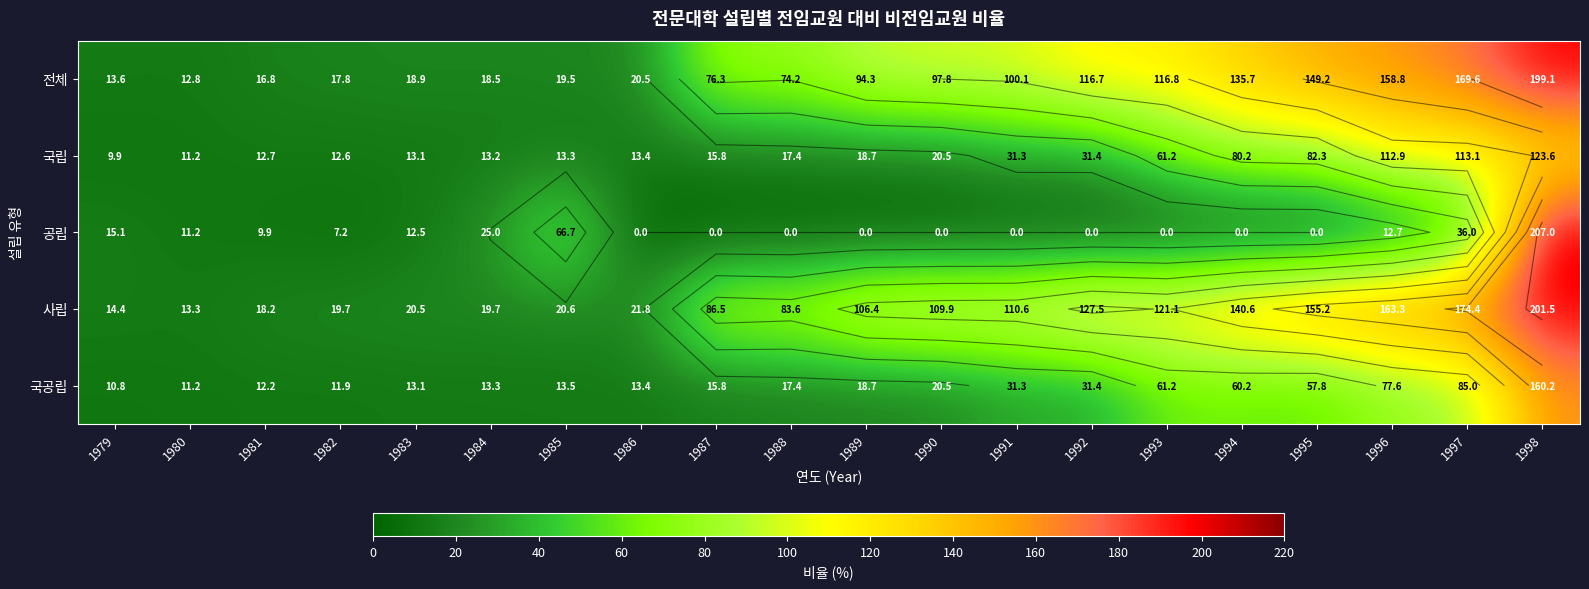

What is the maximum value for 공립?

207.0